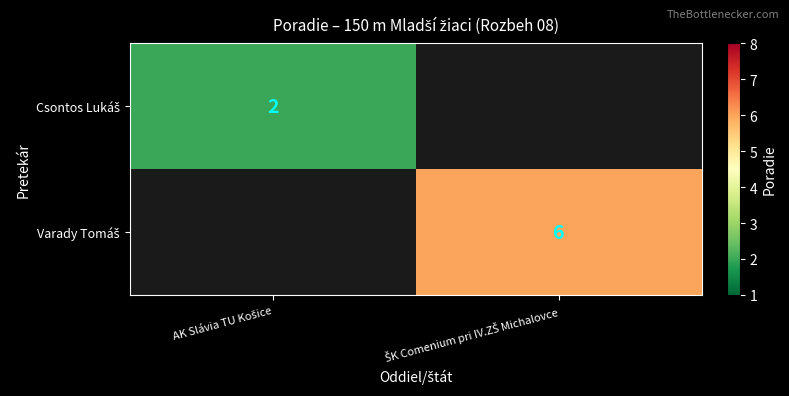

Is the value of Varady Tomáš at AK Slávia TU Košice greater than the value of Csontos Lukáš at AK Slávia TU Košice?

No